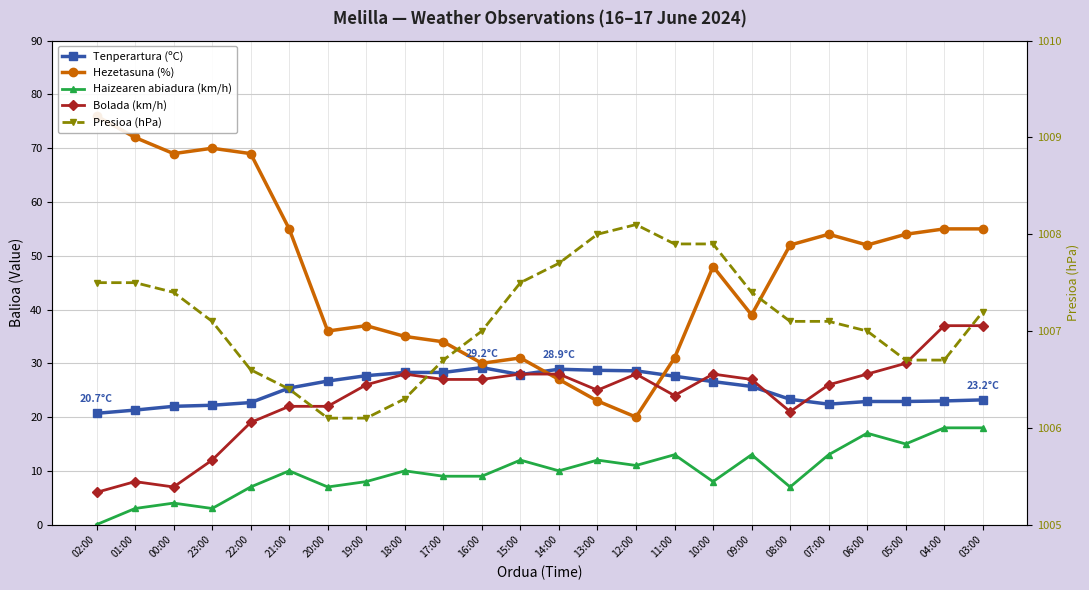

Reading left to right, extract all data points from this chart.

Tenperartura (ºC): 02:00=20.7	01:00=21.3	00:00=22.0	23:00=22.2	22:00=22.7	21:00=25.4	20:00=26.7	19:00=27.7	18:00=28.3	17:00=28.3	16:00=29.2	15:00=27.9	14:00=28.9	13:00=28.7	12:00=28.6	11:00=27.6	10:00=26.6	09:00=25.7	08:00=23.3	07:00=22.4	06:00=22.9	05:00=22.9	04:00=23.0	03:00=23.2
Hezetasuna (%): 02:00=76.0	01:00=72.0	00:00=69.0	23:00=70.0	22:00=69.0	21:00=55.0	20:00=36.0	19:00=37.0	18:00=35.0	17:00=34.0	16:00=30.0	15:00=31.0	14:00=27.0	13:00=23.0	12:00=20.0	11:00=31.0	10:00=48.0	09:00=39.0	08:00=52.0	07:00=54.0	06:00=52.0	05:00=54.0	04:00=55.0	03:00=55.0
Haizearen abiadura (km/h): 02:00=0.0	01:00=3.0	00:00=4.0	23:00=3.0	22:00=7.0	21:00=10.0	20:00=7.0	19:00=8.0	18:00=10.0	17:00=9.0	16:00=9.0	15:00=12.0	14:00=10.0	13:00=12.0	12:00=11.0	11:00=13.0	10:00=8.0	09:00=13.0	08:00=7.0	07:00=13.0	06:00=17.0	05:00=15.0	04:00=18.0	03:00=18.0
Bolada (km/h): 02:00=6.0	01:00=8.0	00:00=7.0	23:00=12.0	22:00=19.0	21:00=22.0	20:00=22.0	19:00=26.0	18:00=28.0	17:00=27.0	16:00=27.0	15:00=28.0	14:00=28.0	13:00=25.0	12:00=28.0	11:00=24.0	10:00=28.0	09:00=27.0	08:00=21.0	07:00=26.0	06:00=28.0	05:00=30.0	04:00=37.0	03:00=37.0
Presioa (hPa): 02:00=1007.5	01:00=1007.5	00:00=1007.4	23:00=1007.1	22:00=1006.6	21:00=1006.4	20:00=1006.1	19:00=1006.1	18:00=1006.3	17:00=1006.7	16:00=1007.0	15:00=1007.5	14:00=1007.7	13:00=1008.0	12:00=1008.1	11:00=1007.9	10:00=1007.9	09:00=1007.4	08:00=1007.1	07:00=1007.1	06:00=1007.0	05:00=1006.7	04:00=1006.7	03:00=1007.2